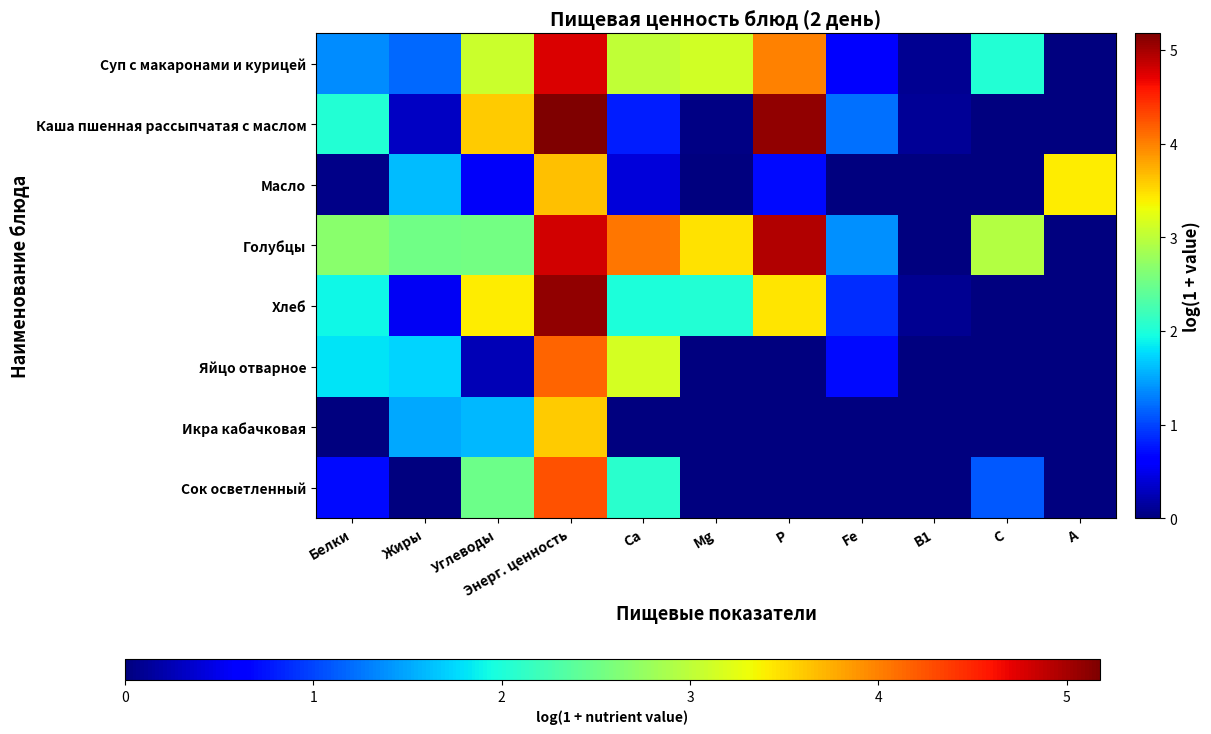

Rank the series at Жиры from highest to lowest value.

Голубцы, Яйцо отварное, Масло, Икра кабачковая, Суп с макаронами и курицей, Хлеб, Каша пшенная рассыпчатая с маслом, Сок осветленный